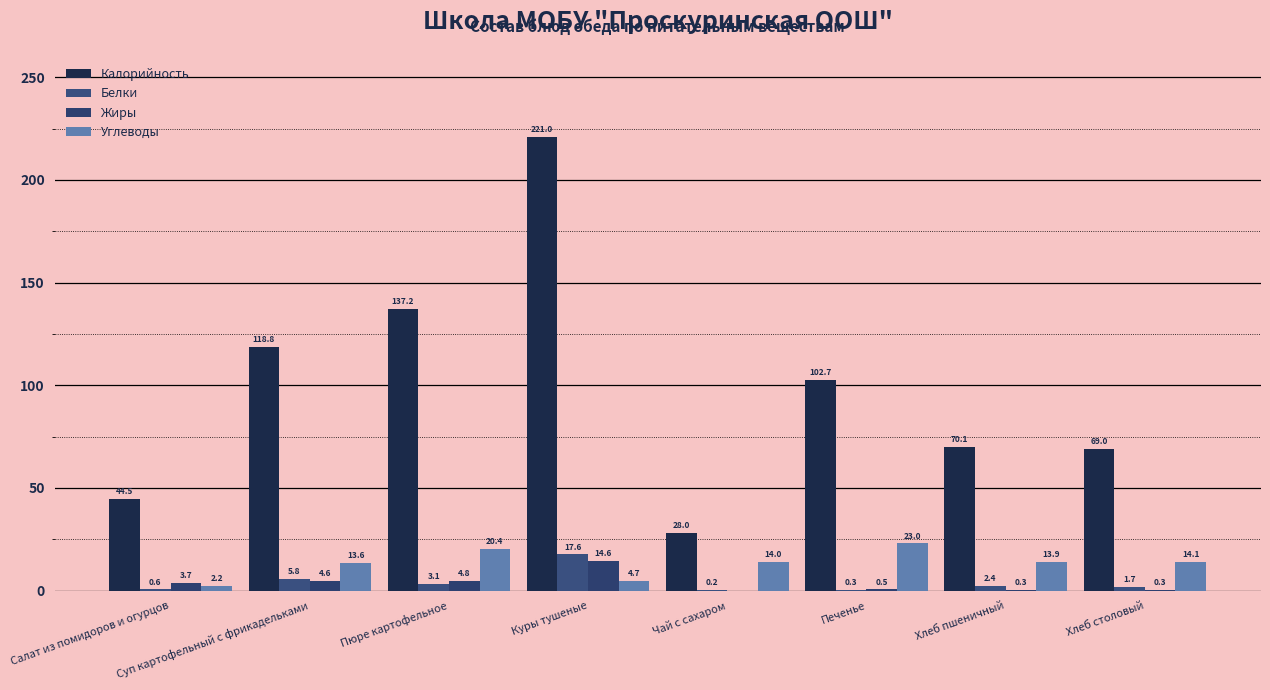

Which label corresponds to the largest value in the chart?

Куры тушеные